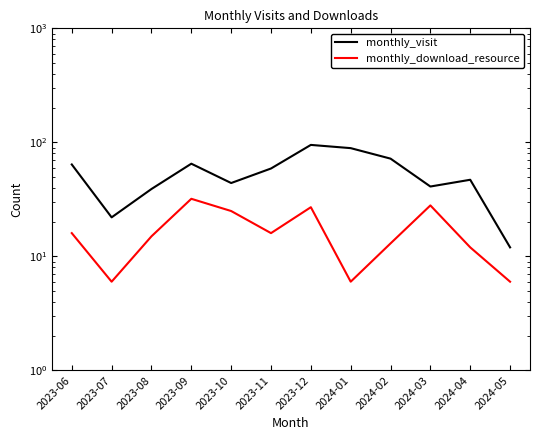

At which label is monthly_visit closest to 53?

2023-11